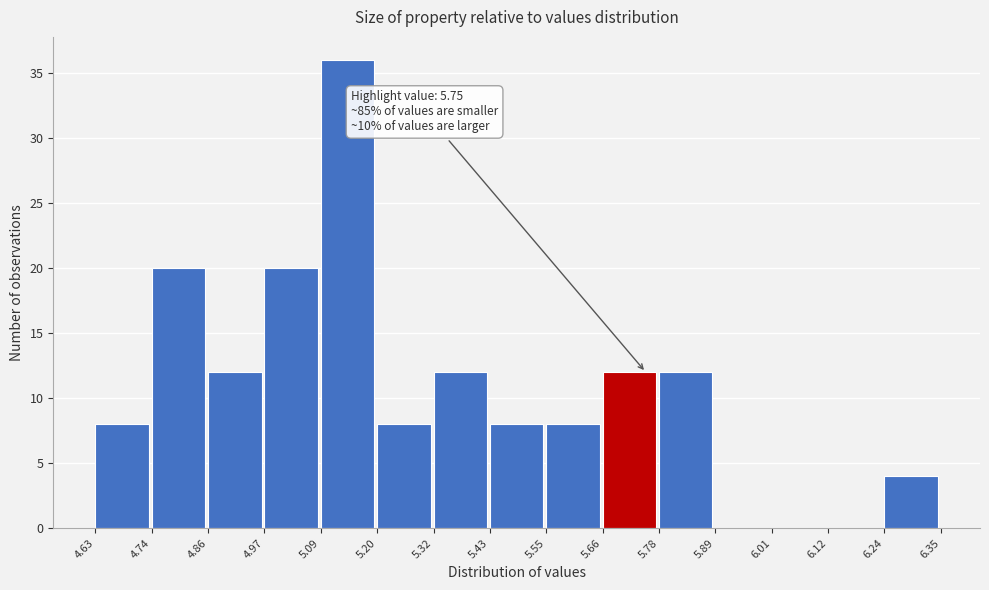

Over which range of the x-axis is the bar tallest?

5.09 to 5.20